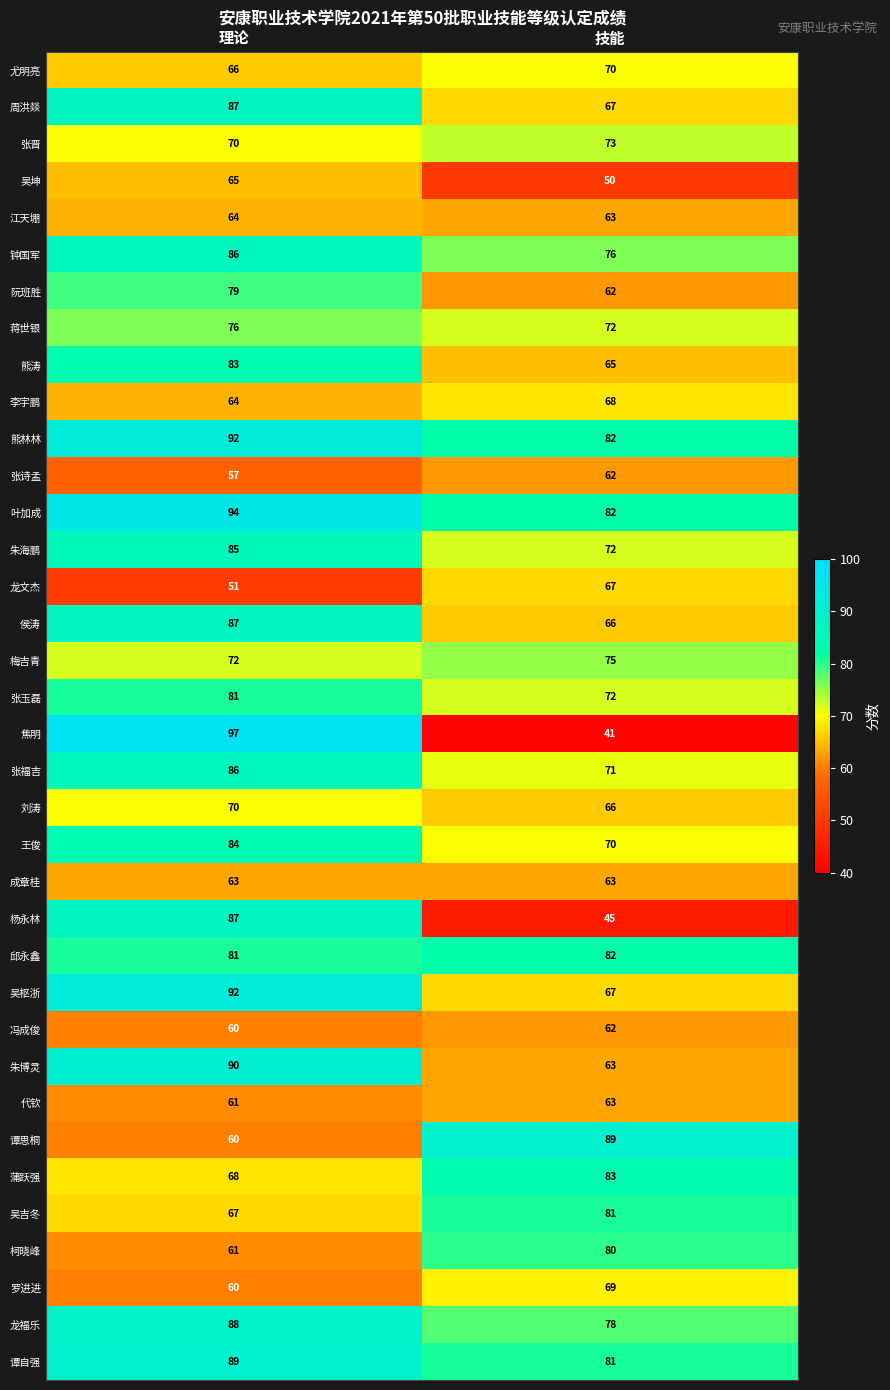

At how many categories does at least one series exceed 96?

1